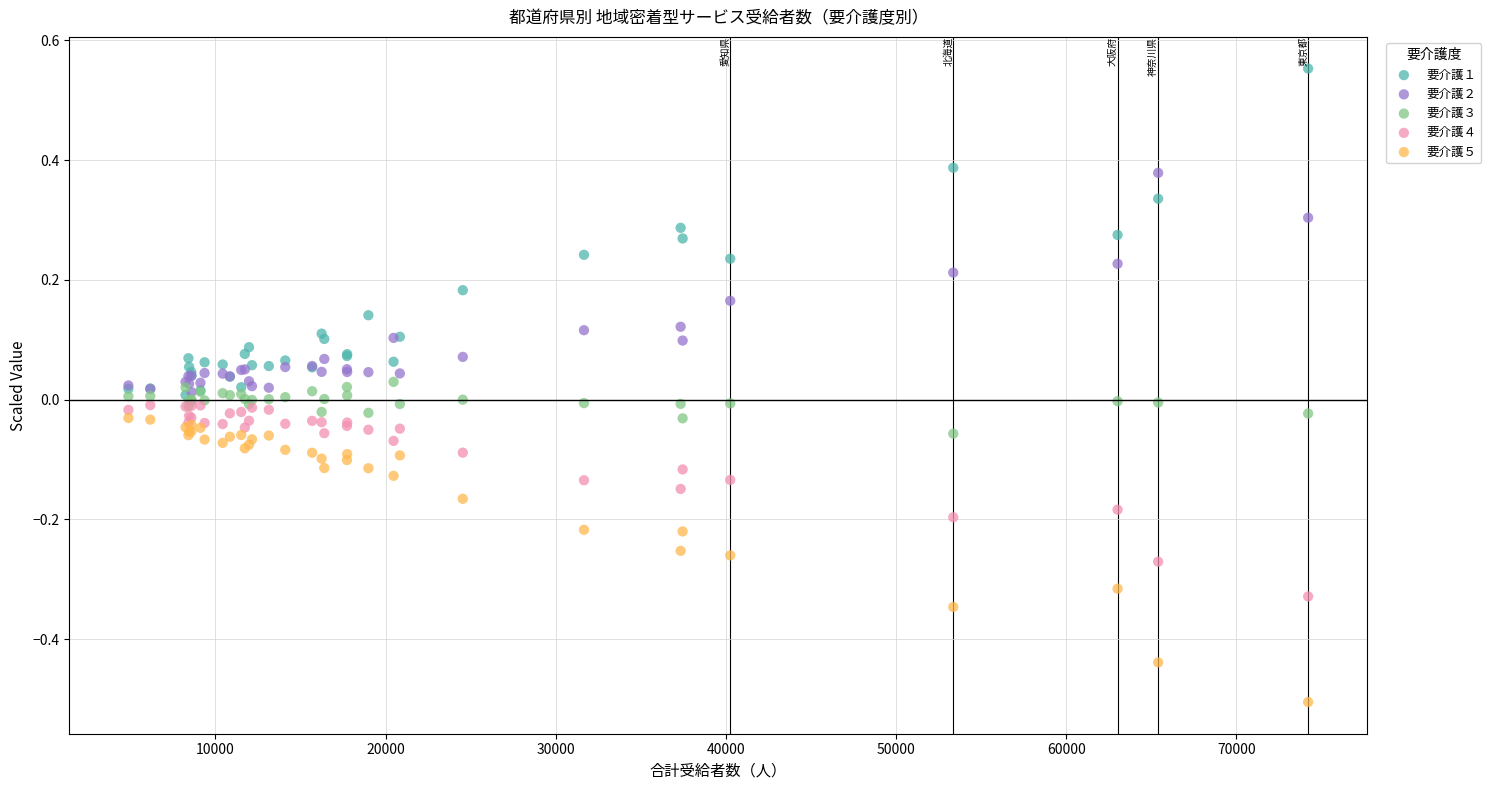

Which series contains the highest Y value?

要介護１